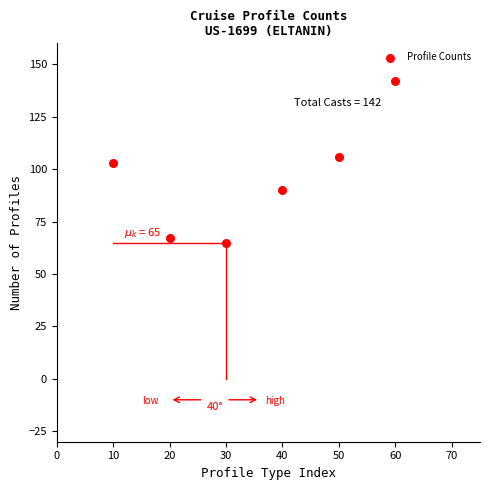

What is the average Y value?

96